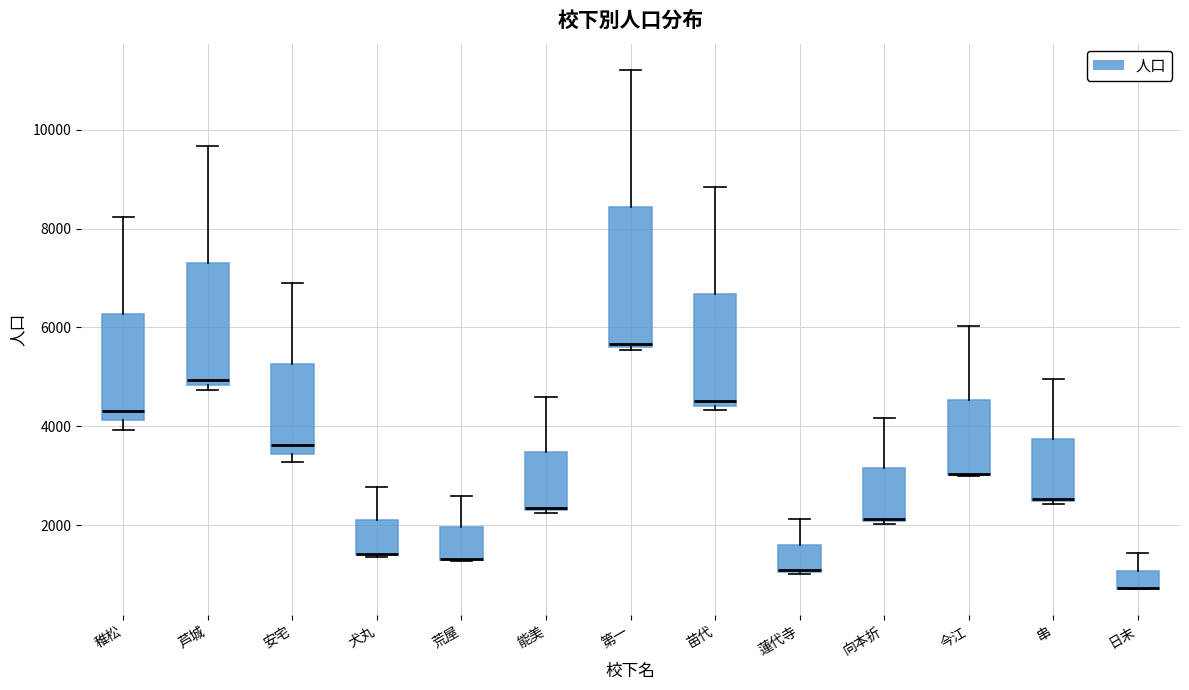

Comparing the boxes themselves (not the whiskers), which one is the tallest?

第一